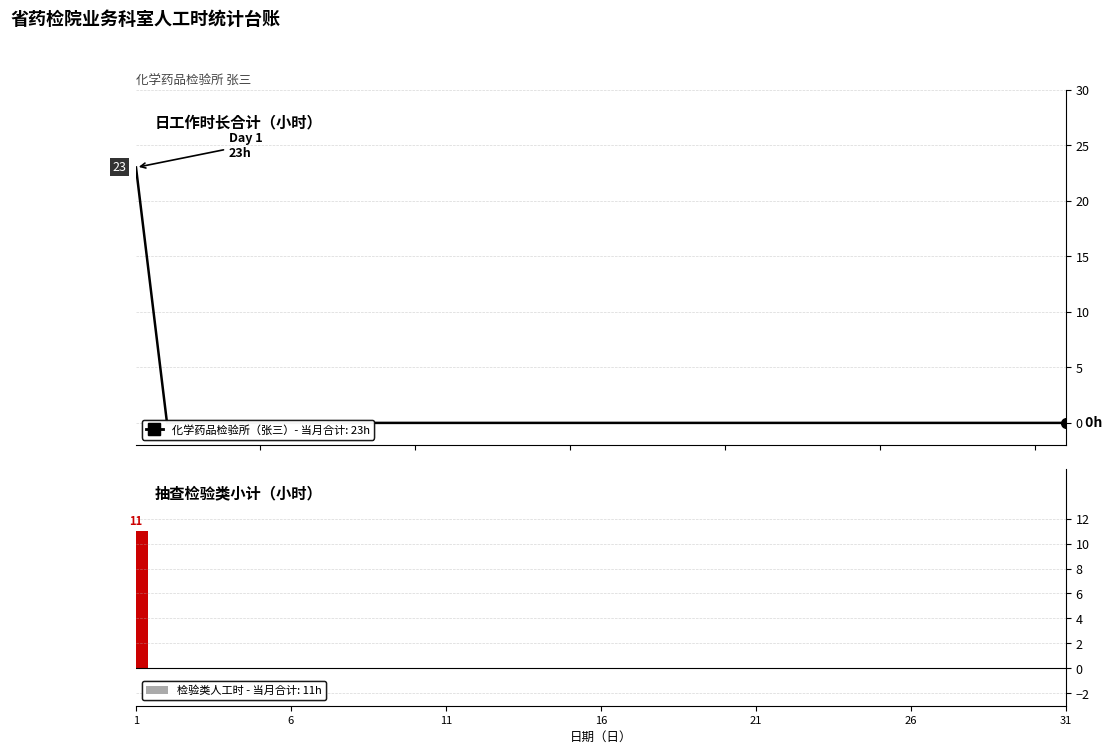

At which label does 抽查检验类小计（小时） reach its minimum?

6